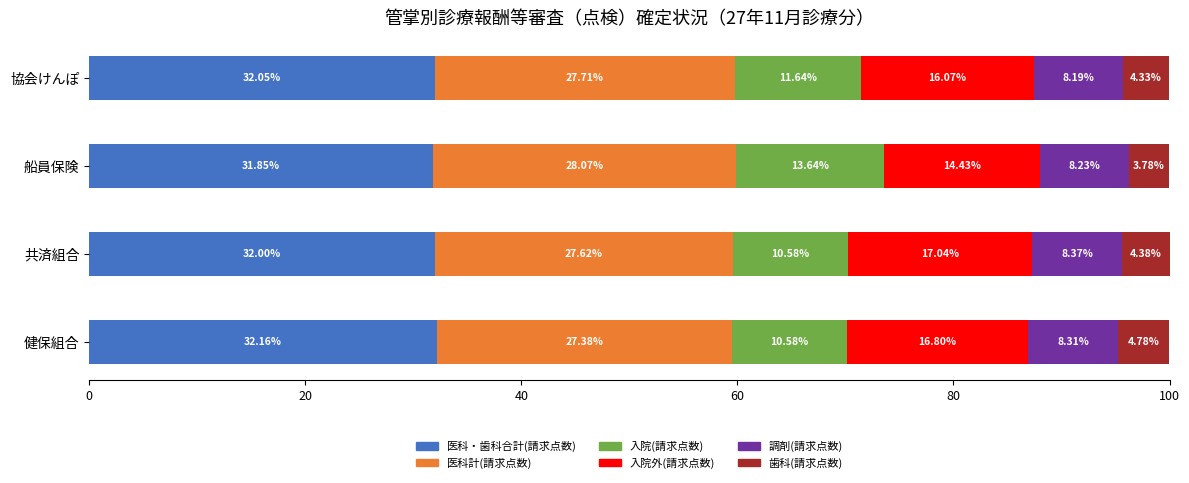

At which label does 医科・歯科合計(請求点数) reach its minimum?

船員保険